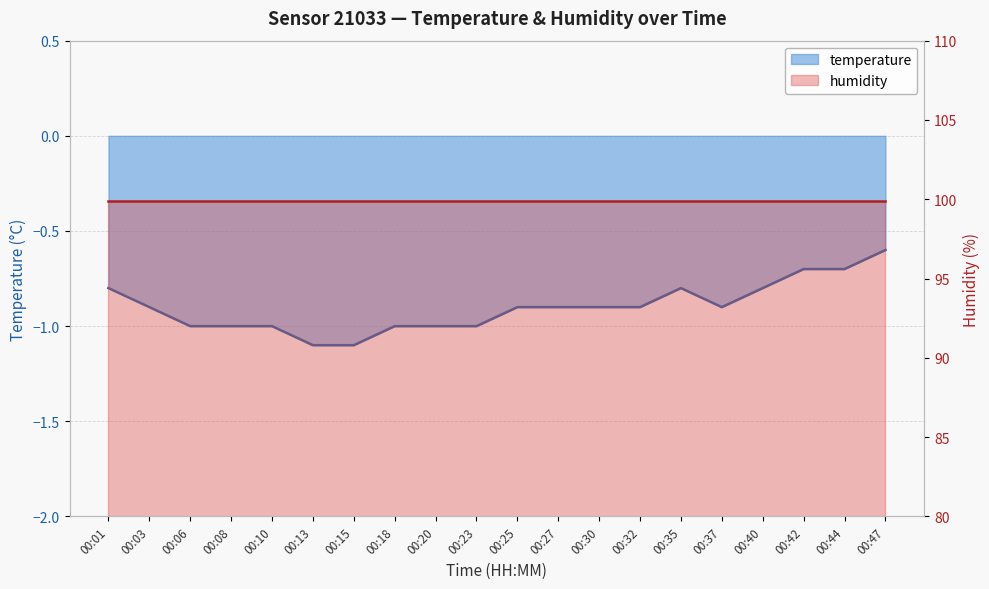

What is the value of the 12th point from the left?

-0.9